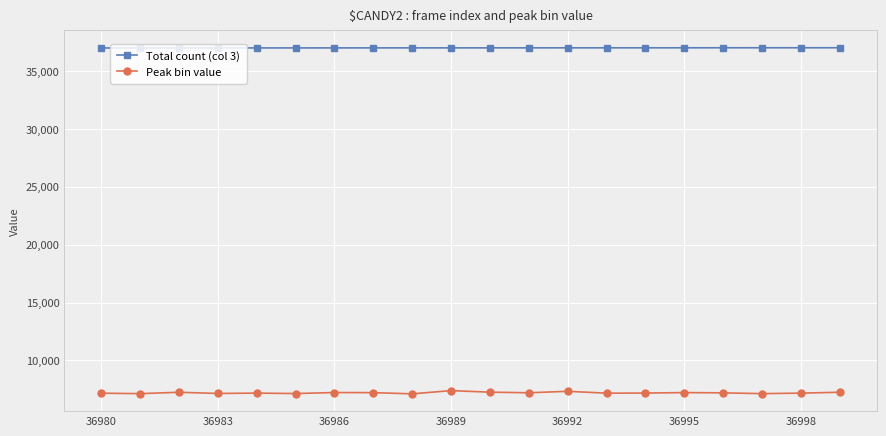

Which series has the largest total across all categories?

Total count (col 3)